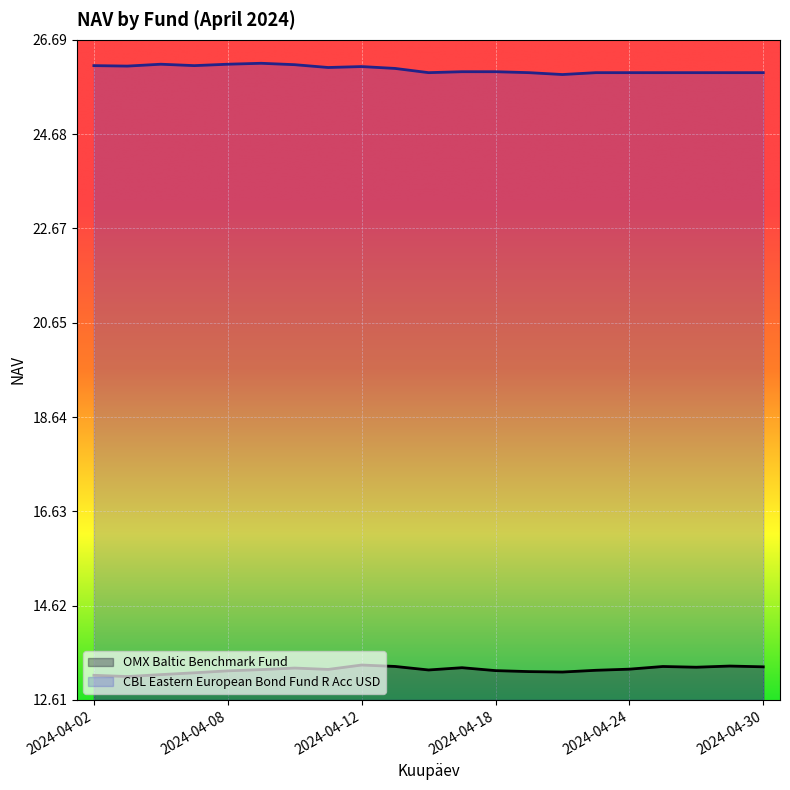

The CBL Eastern European Bond Fund R Acc USD series shows 34.7 at 2024-04-08. True or false?

False